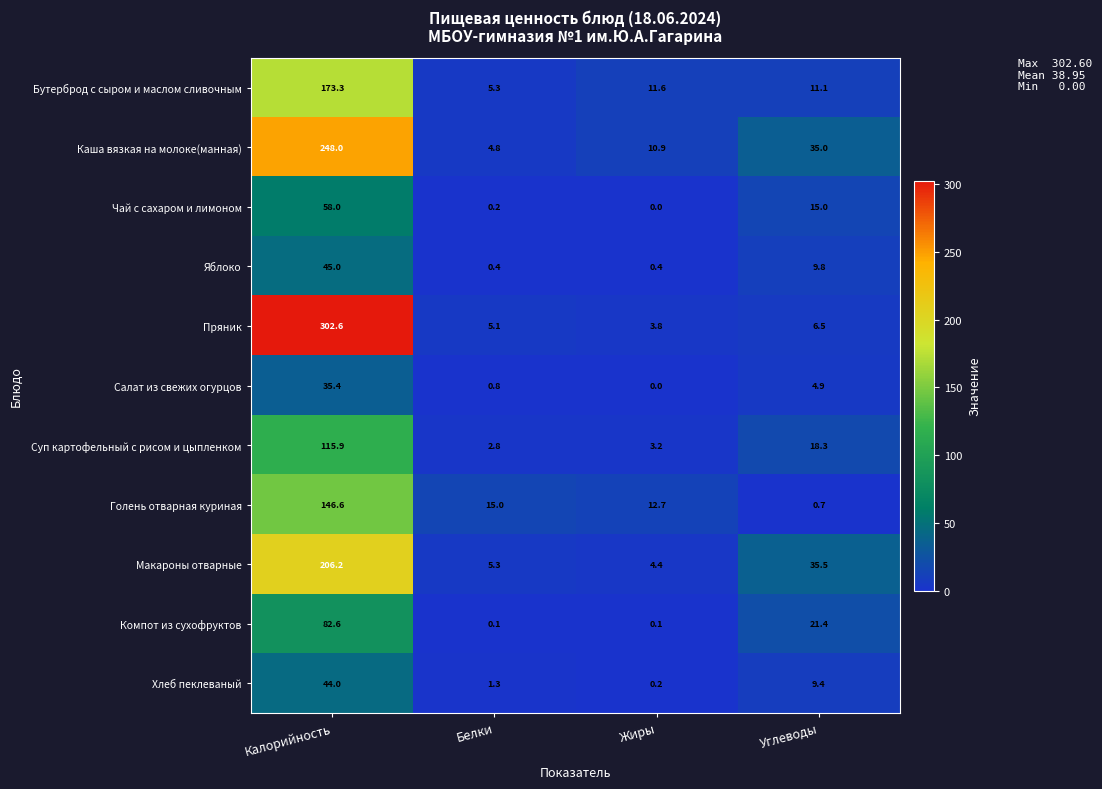

Rank the series by their maximum value, from highest to lowest.

Пряник, Каша вязкая на молоке(манная), Макароны отварные, Бутерброд с сыром и маслом сливочным, Голень отварная куриная, Суп картофельный с рисом и цыпленком, Компот из сухофруктов, Чай с сахаром и лимоном, Яблоко, Хлеб пеклеваный, Салат из свежих огурцов